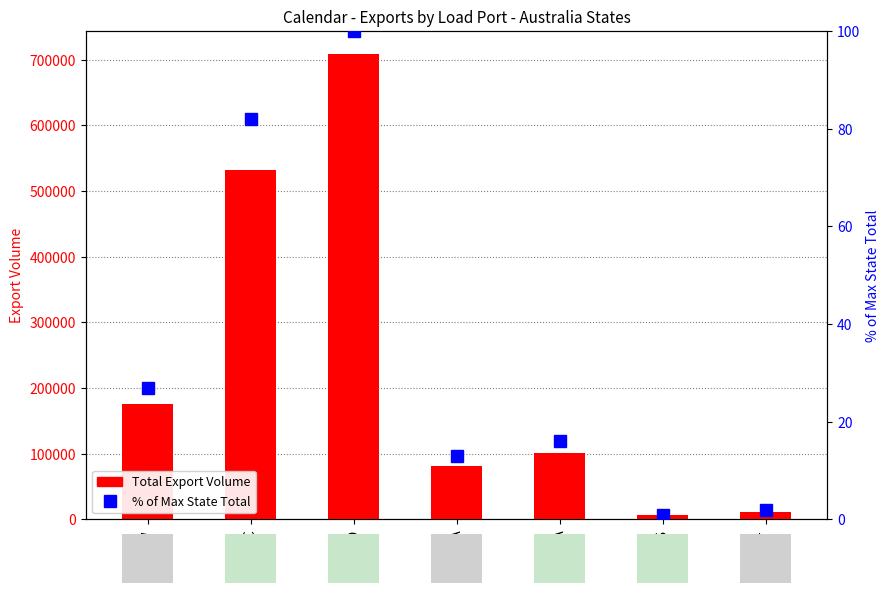

Does the chart contain any negative values?

No